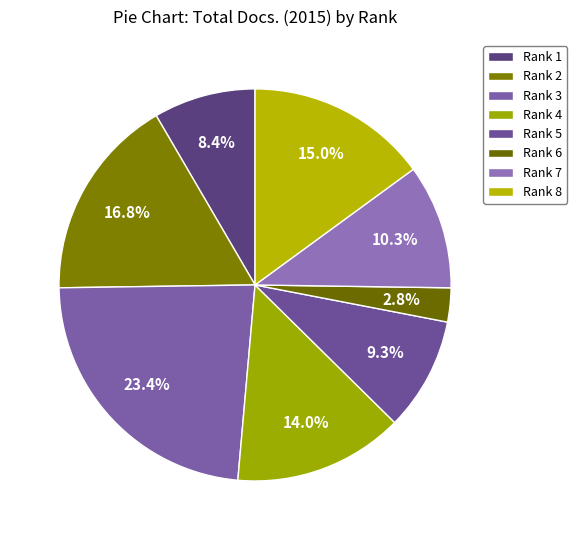

Is there any slice that represents more than half of the pie?

No